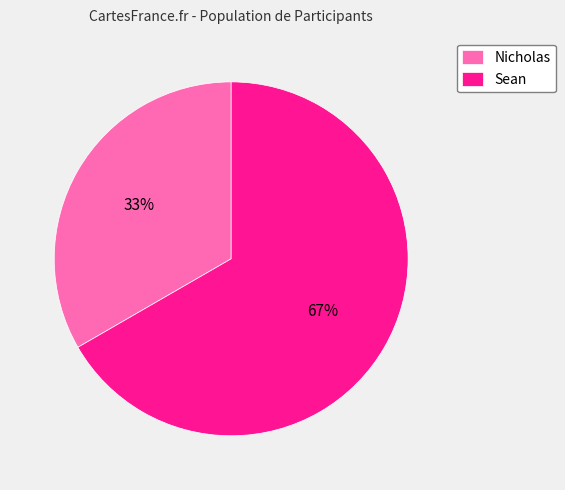

What is the largest slice in the pie chart?

Sean